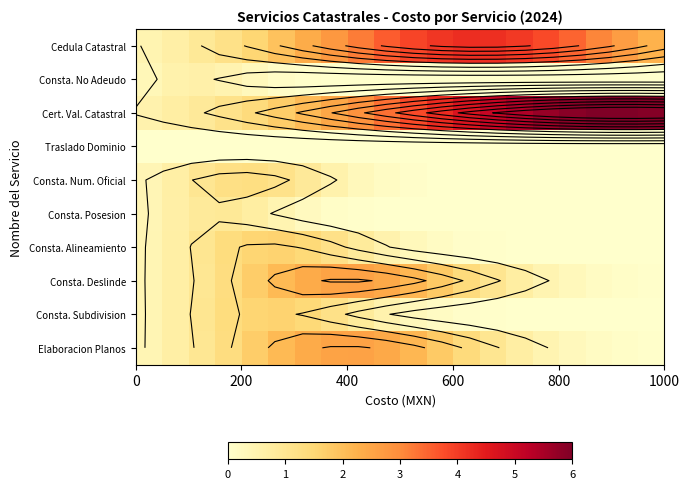

What is the difference between the second highest and minimum values in the Consta. Num. Oficial series?

1.2